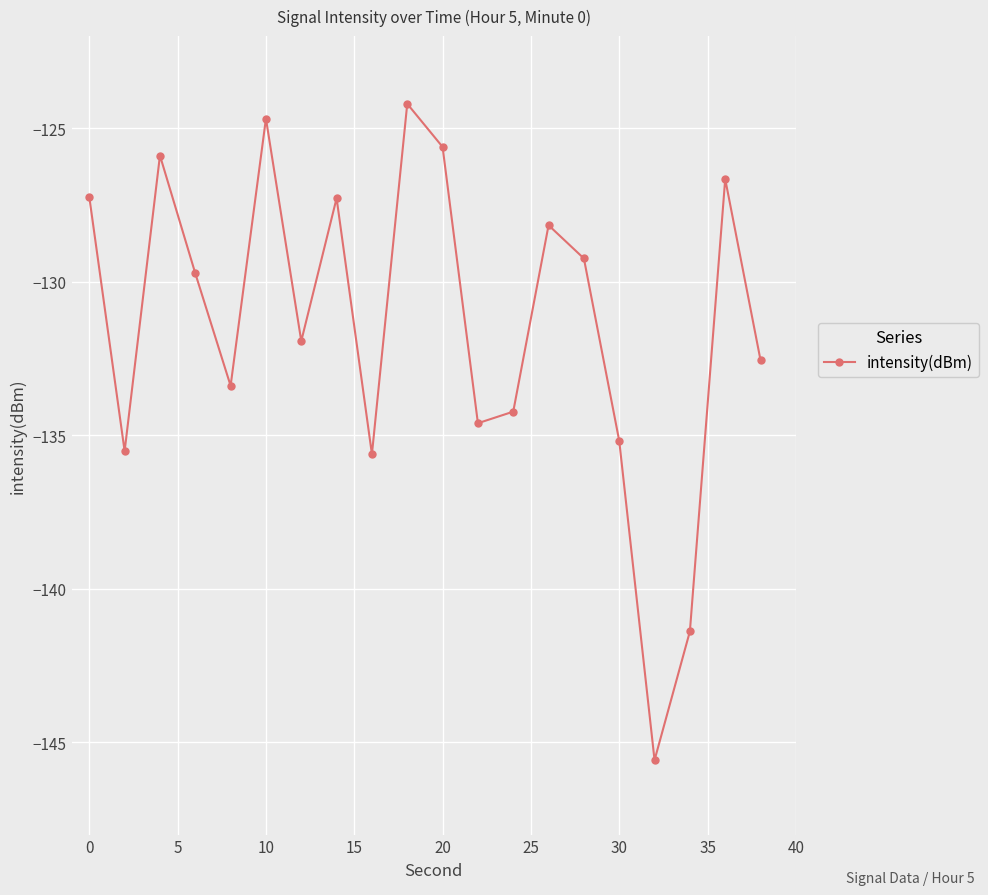

What is the minimum value shown in the chart?

-145.6